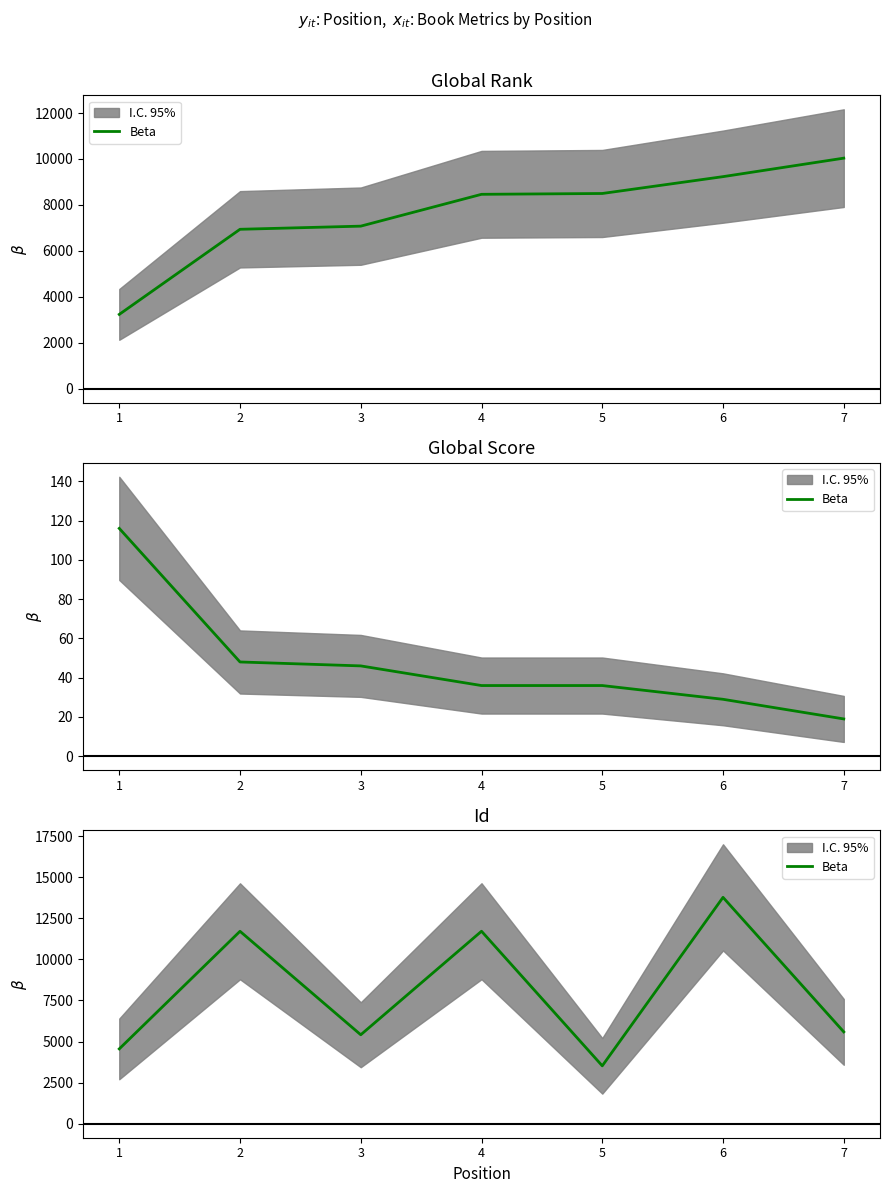

True or false: the data has more than 1 interior local peaks.

True